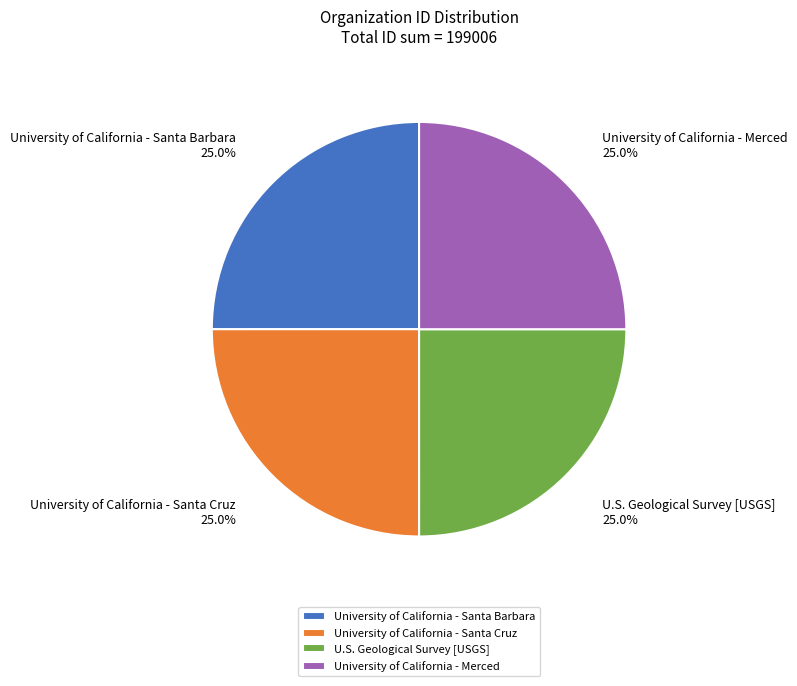

Approximately how many times larger is the value at University of California - Merced compared to University of California - Santa Barbara?

1.0